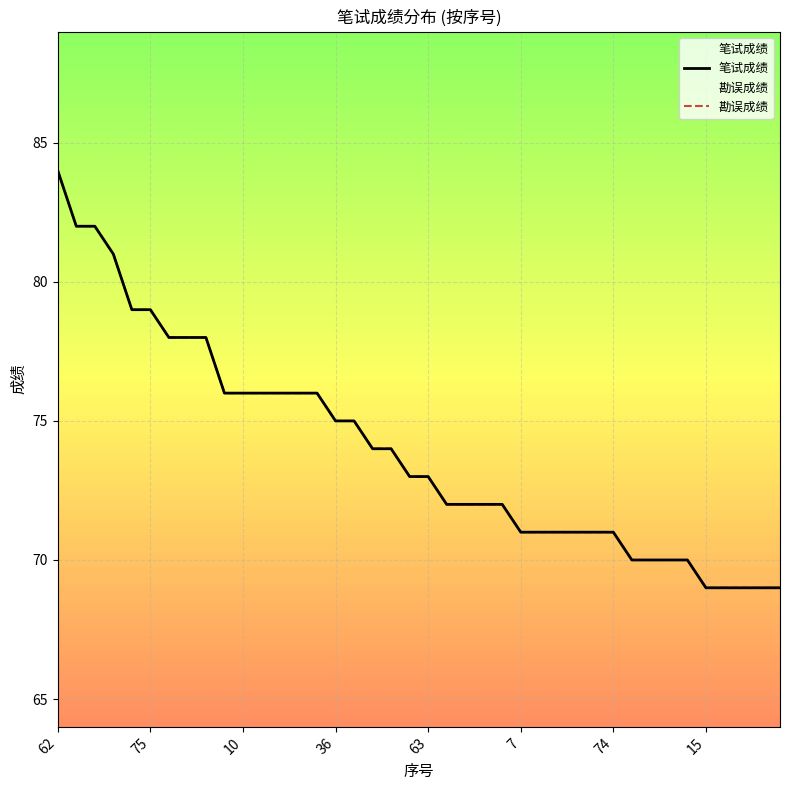

How many data points in 笔试成绩 are above 73?

19